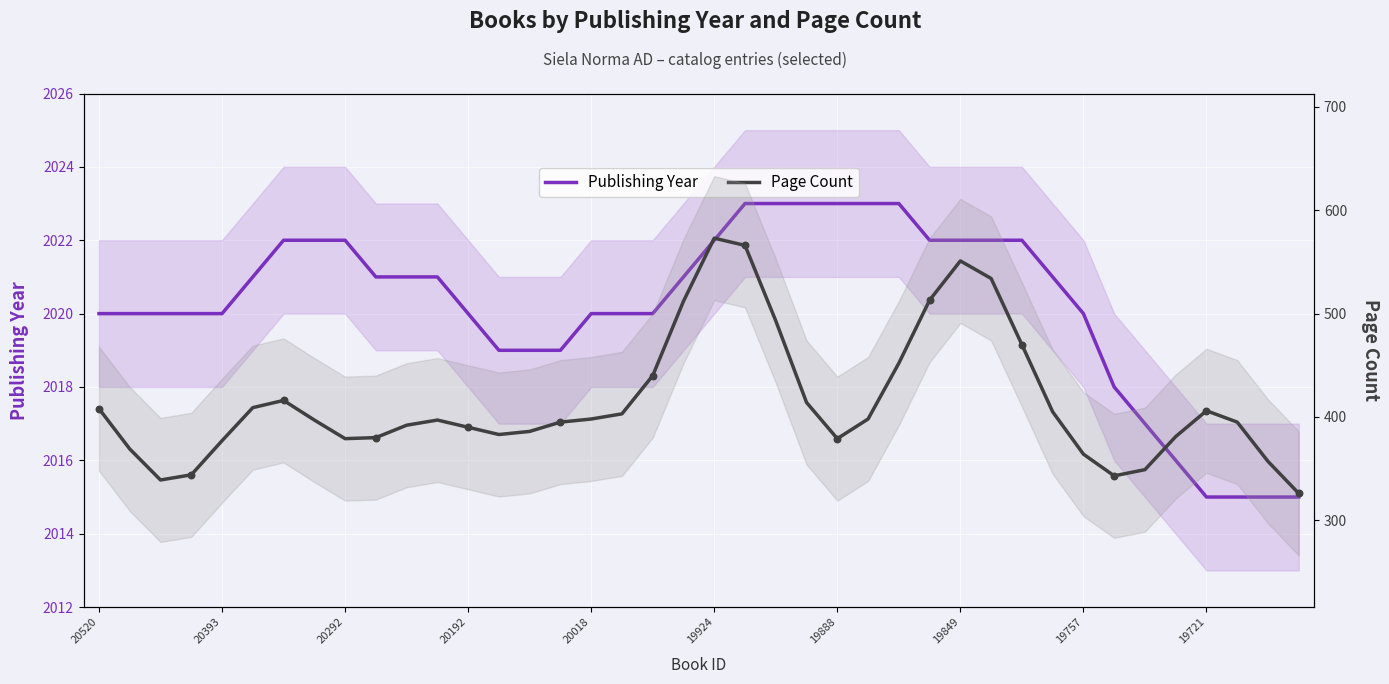

Which series has the widest spread of Y values?

Page Count